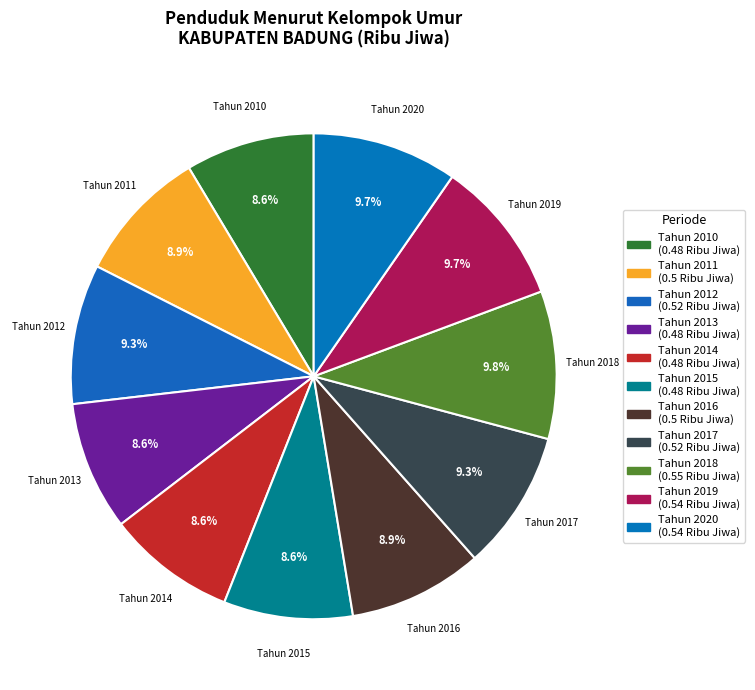

How many segments does this pie chart have?

11